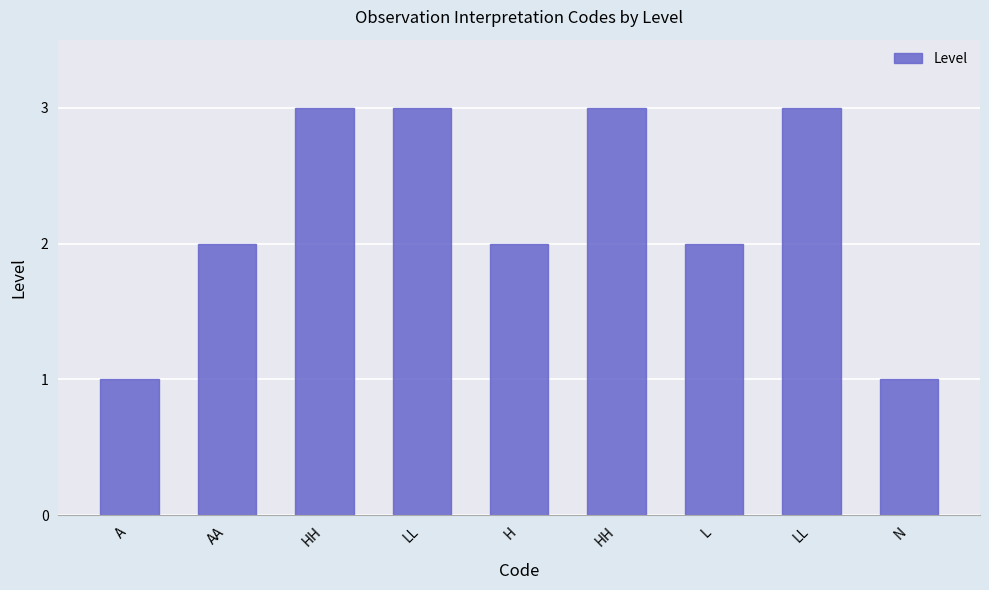

What is the label of the 2nd bar from the left?

AA